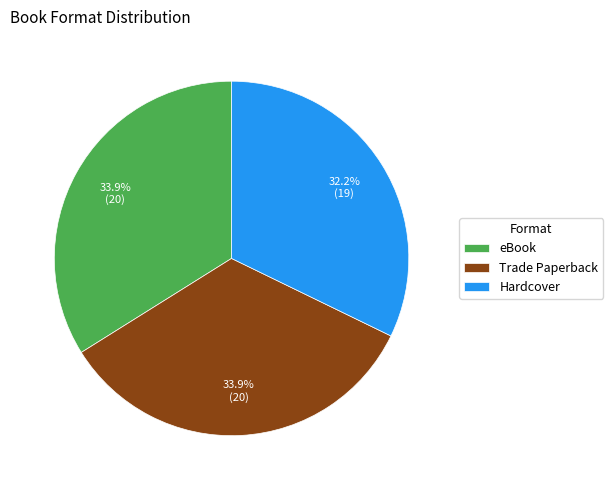

To the nearest percent, what percentage of the pie is Hardcover?

32%